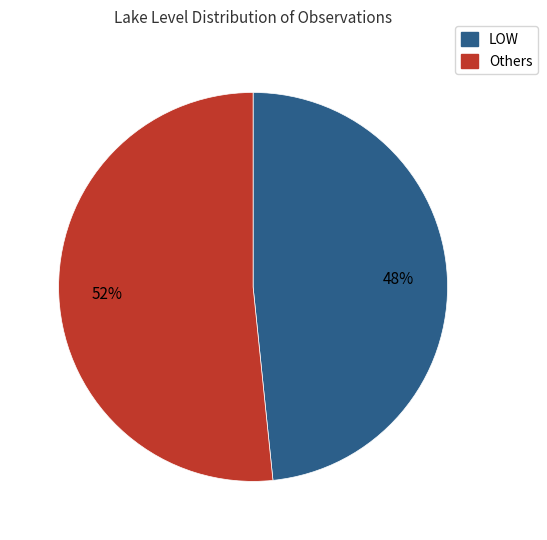

What is the largest slice in the pie chart?

Others